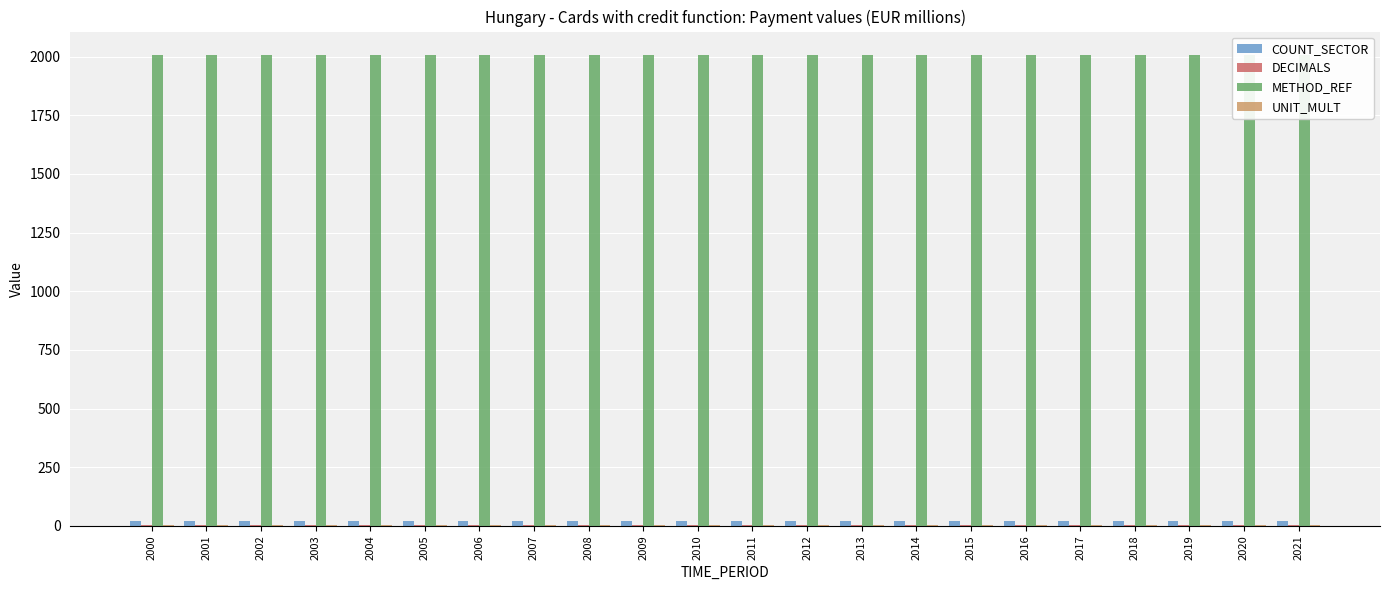

At which category does the chart reach its minimum across all series?

2000